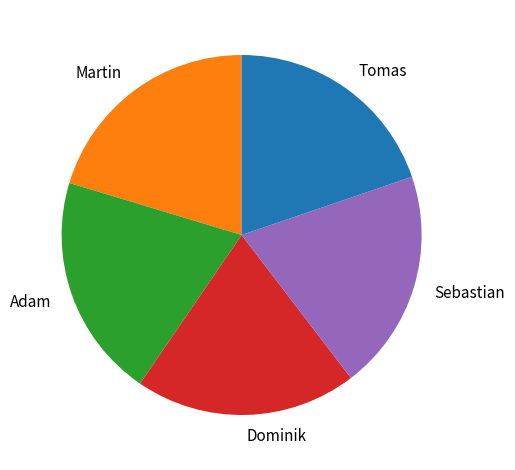

Do Tomas and Martin together represent more than half of the pie?

No